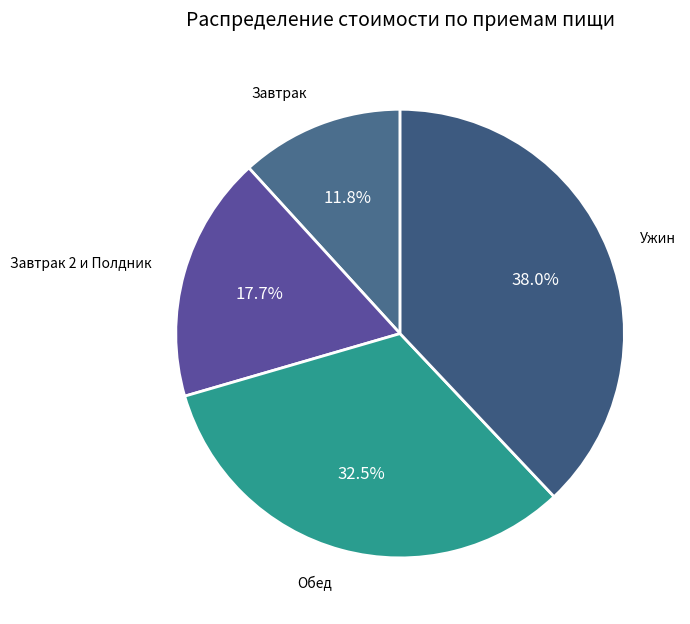

Count the number of slices in the pie.

4